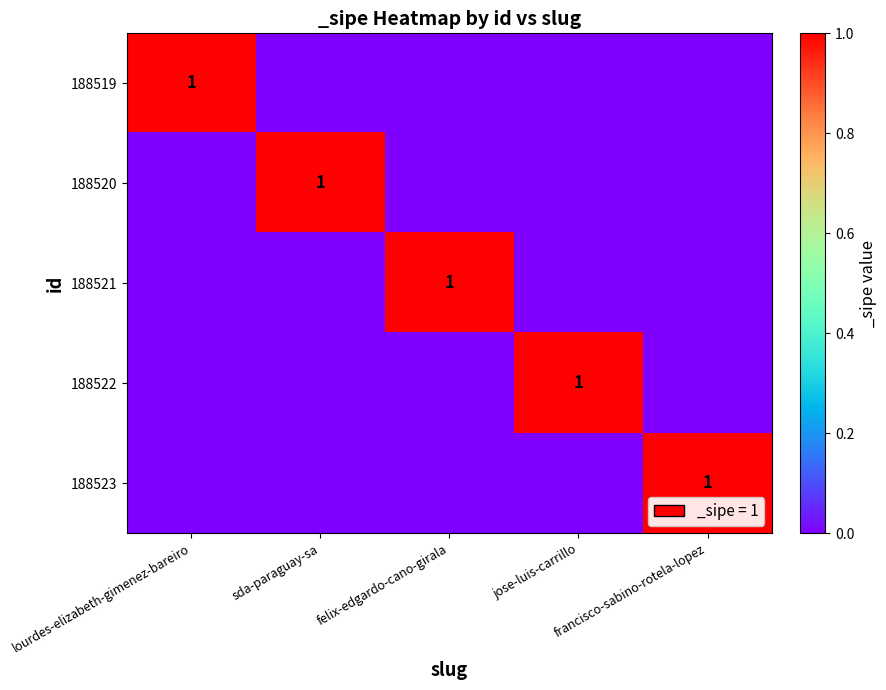

The value of 188520 at sda-paraguay-sa is 1. True or false?

True